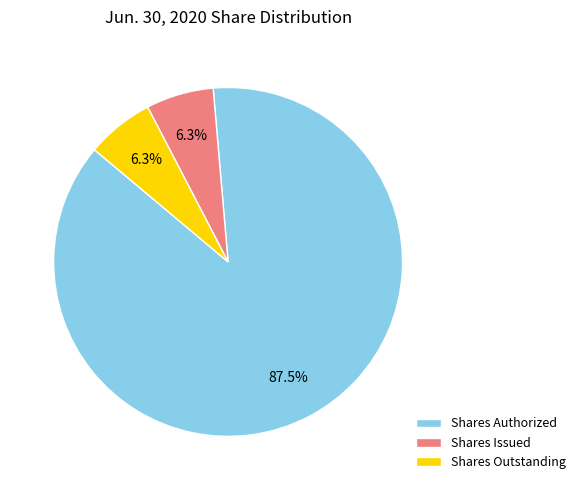

Between Shares Authorized and Shares Outstanding, which is larger?

Shares Authorized